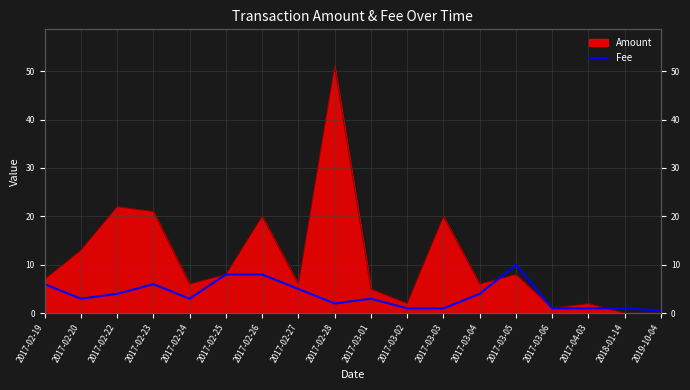

Is it true that the value at 2017-04-03 is 1.6?

False